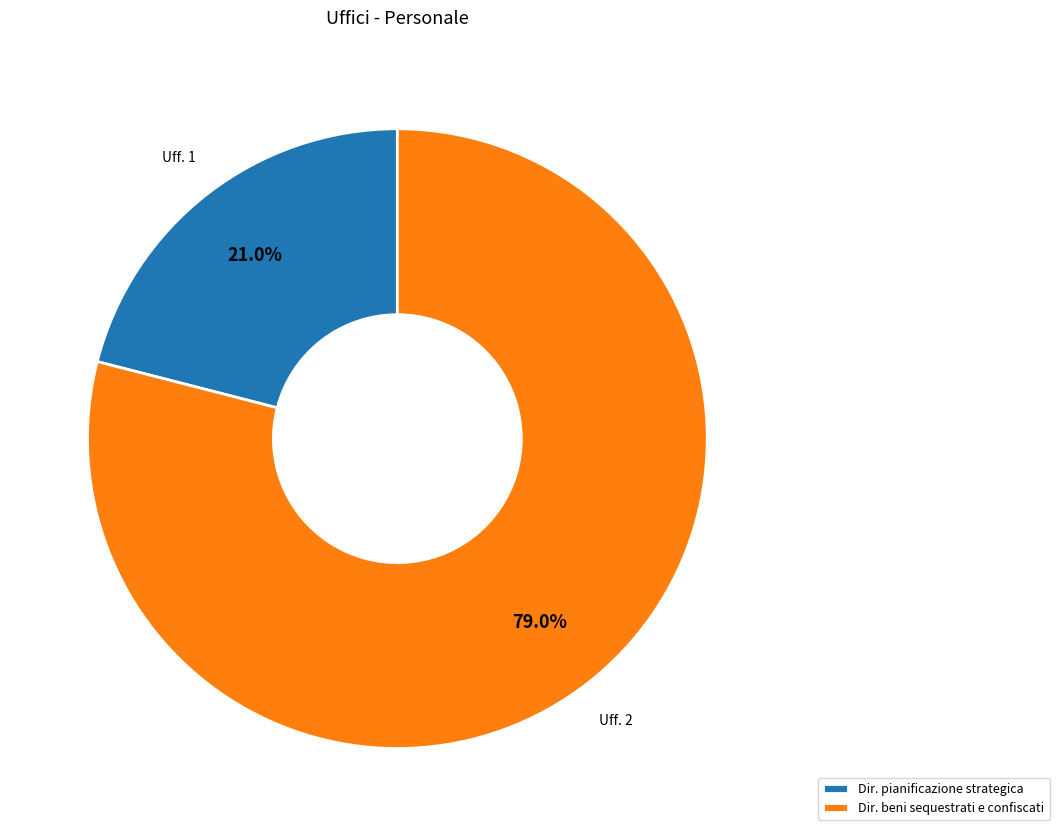

Is Dir. pianificazione strategica the majority of the pie?

No